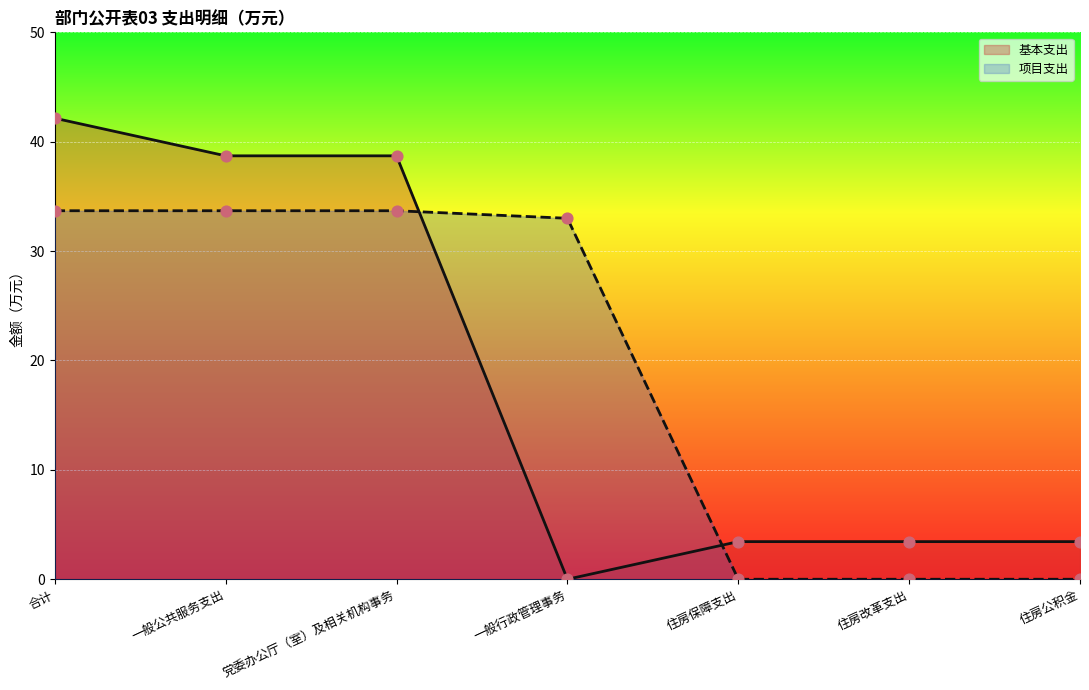

Which series has the widest spread of Y values?

基本支出